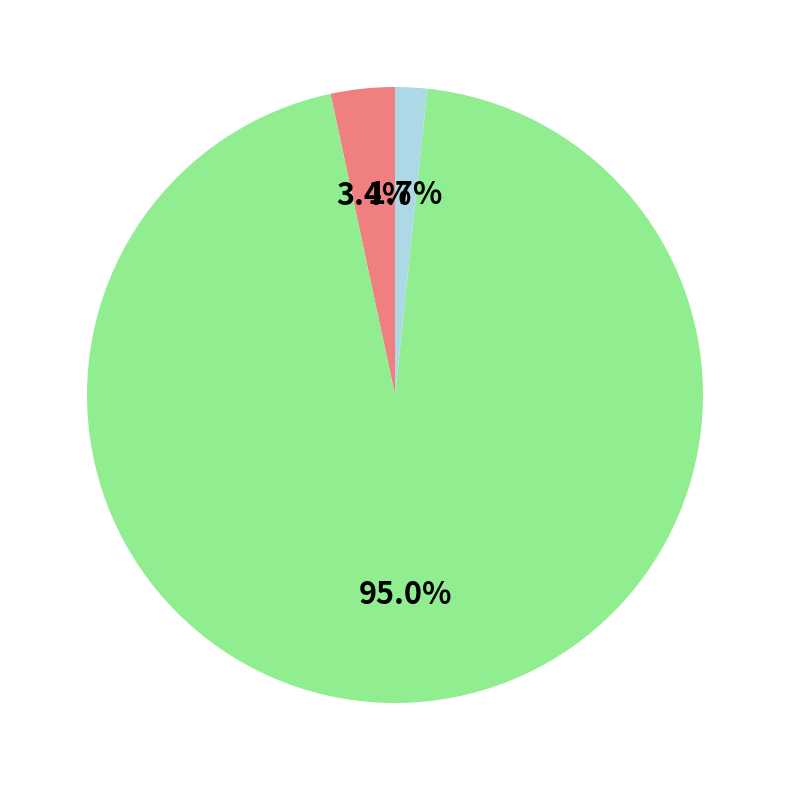

Is there any slice that represents more than half of the pie?

Yes